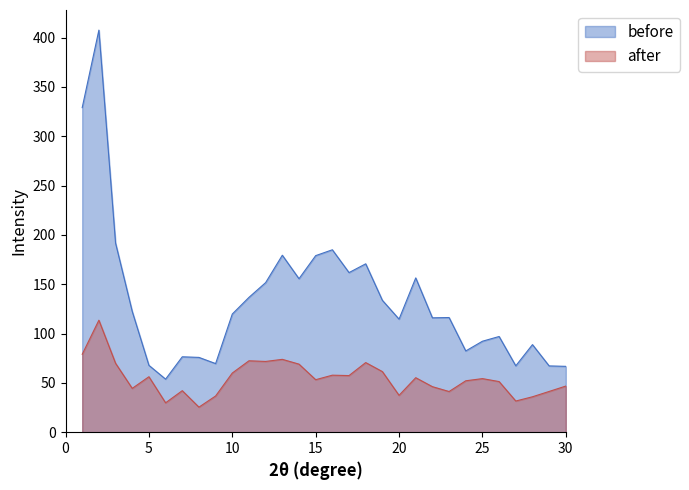

What is the maximum value for after?

113.5